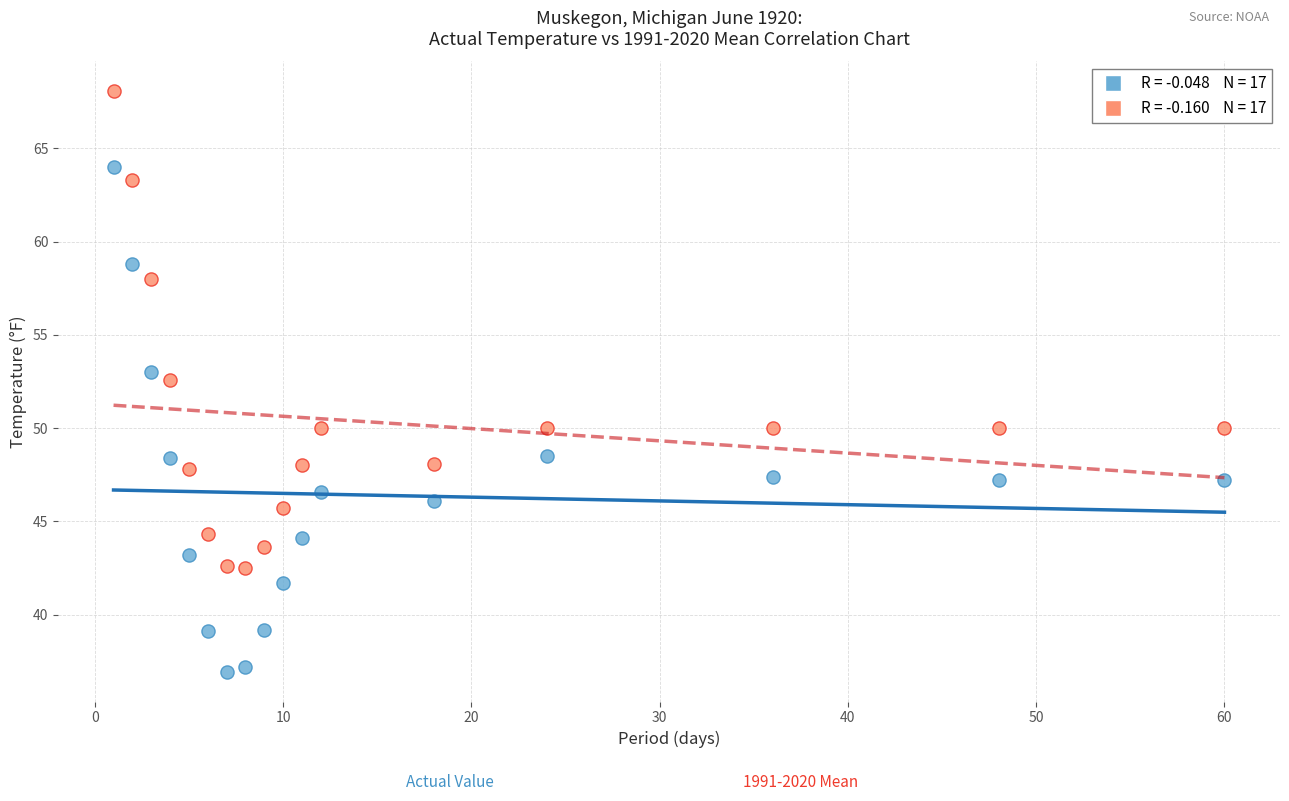

Across all series, what Y value is closest to 52?

52.6